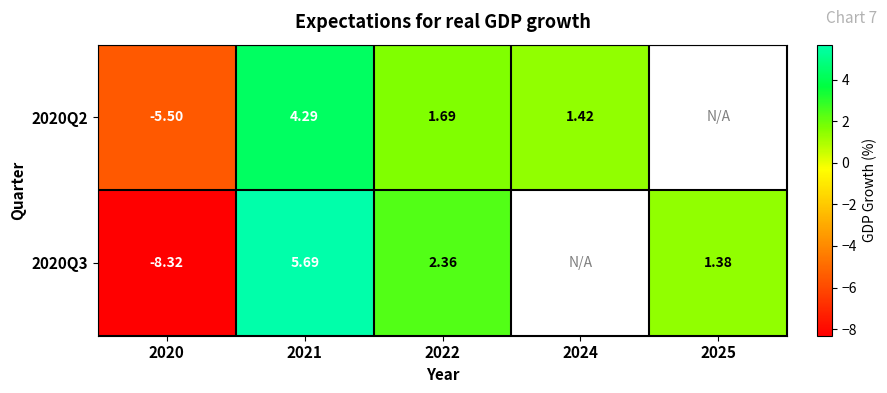

How many series are shown in this chart?

2